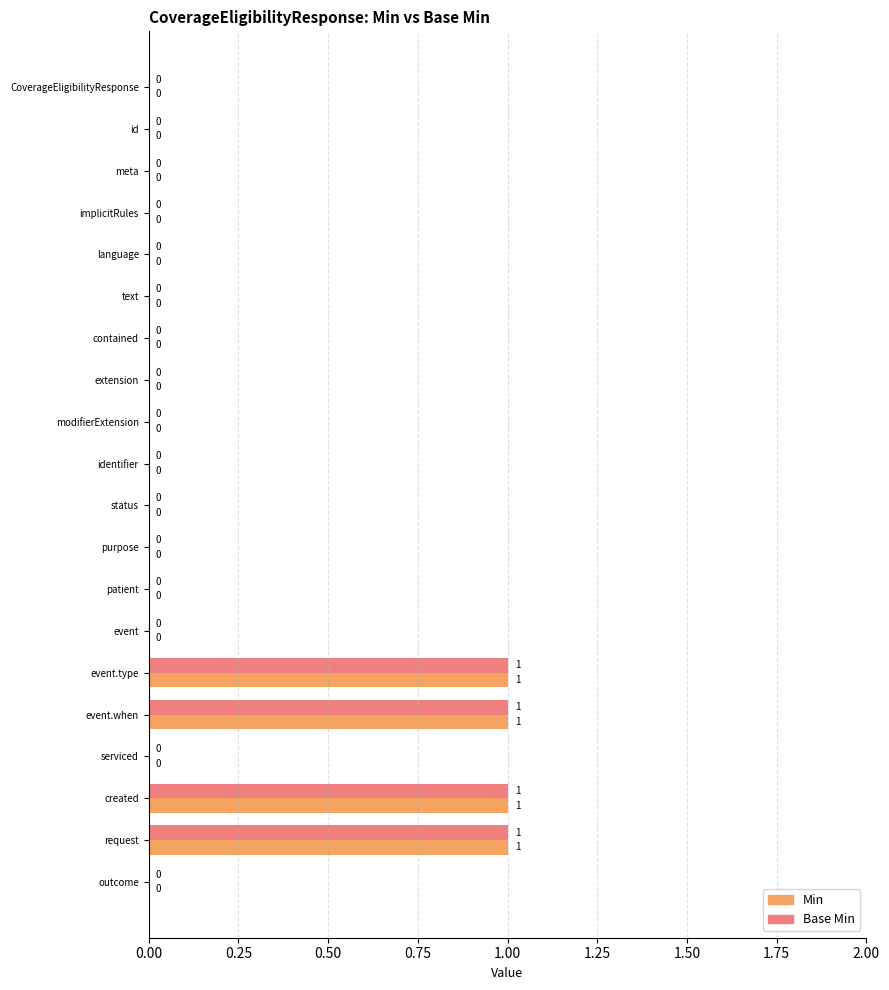

The Base Min series shows -1 at id. True or false?

False